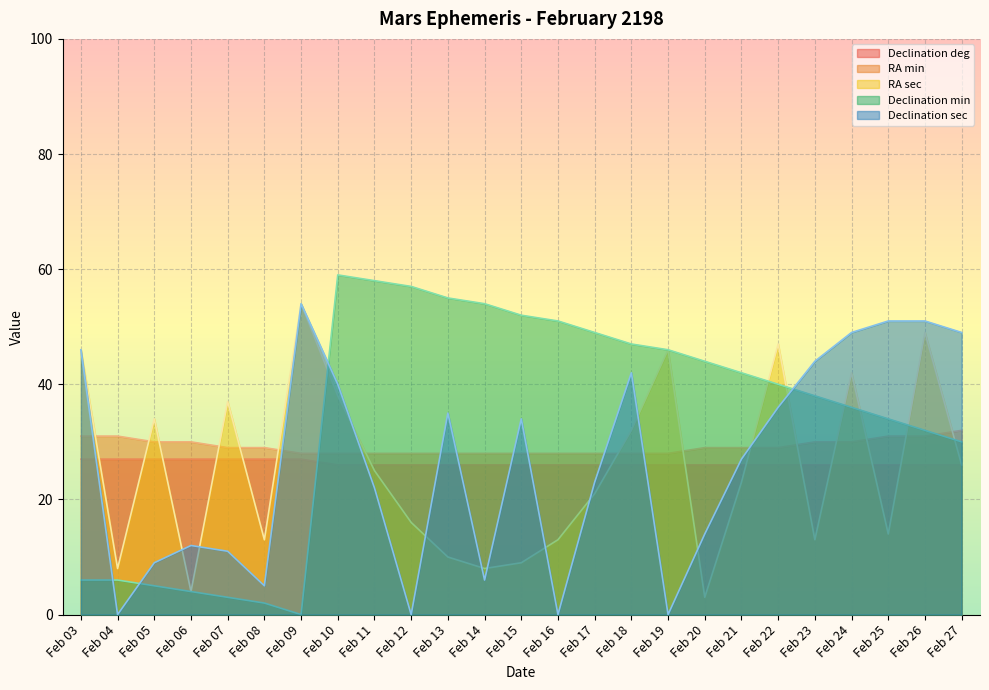

True or false: Declination deg and RA min intersect in this chart.

False